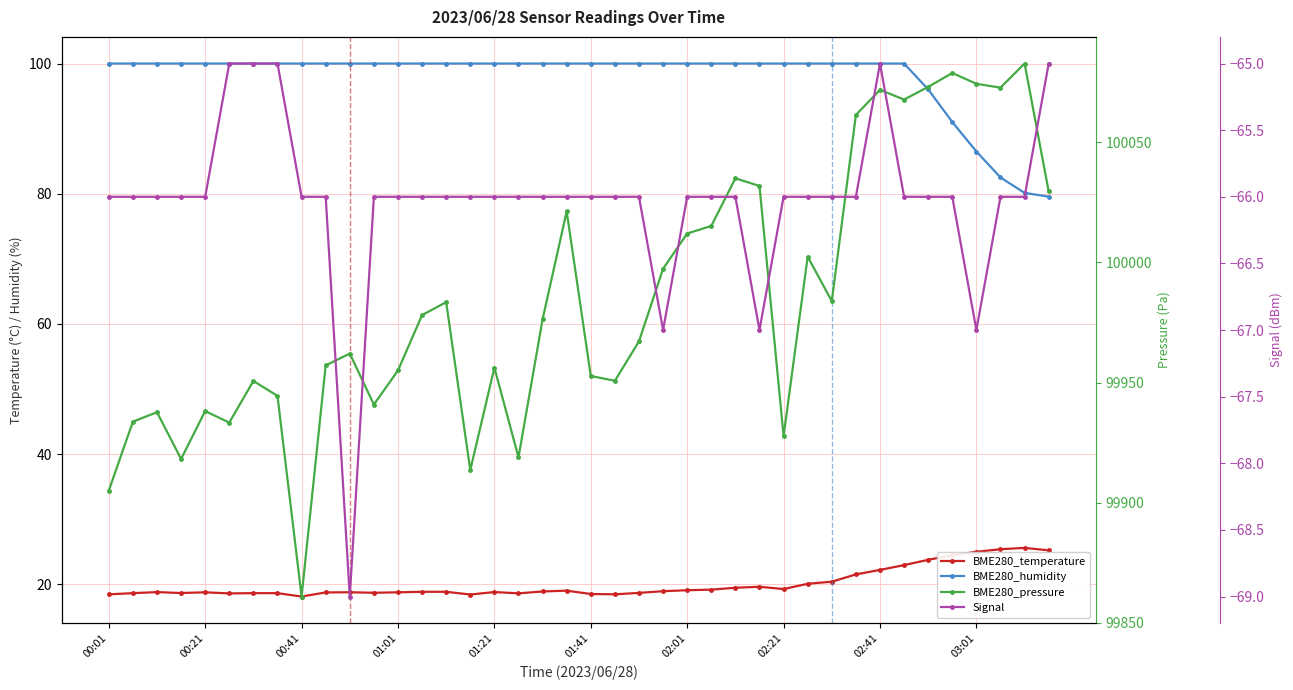

How many values in the BME280_humidity series are below 100?

6